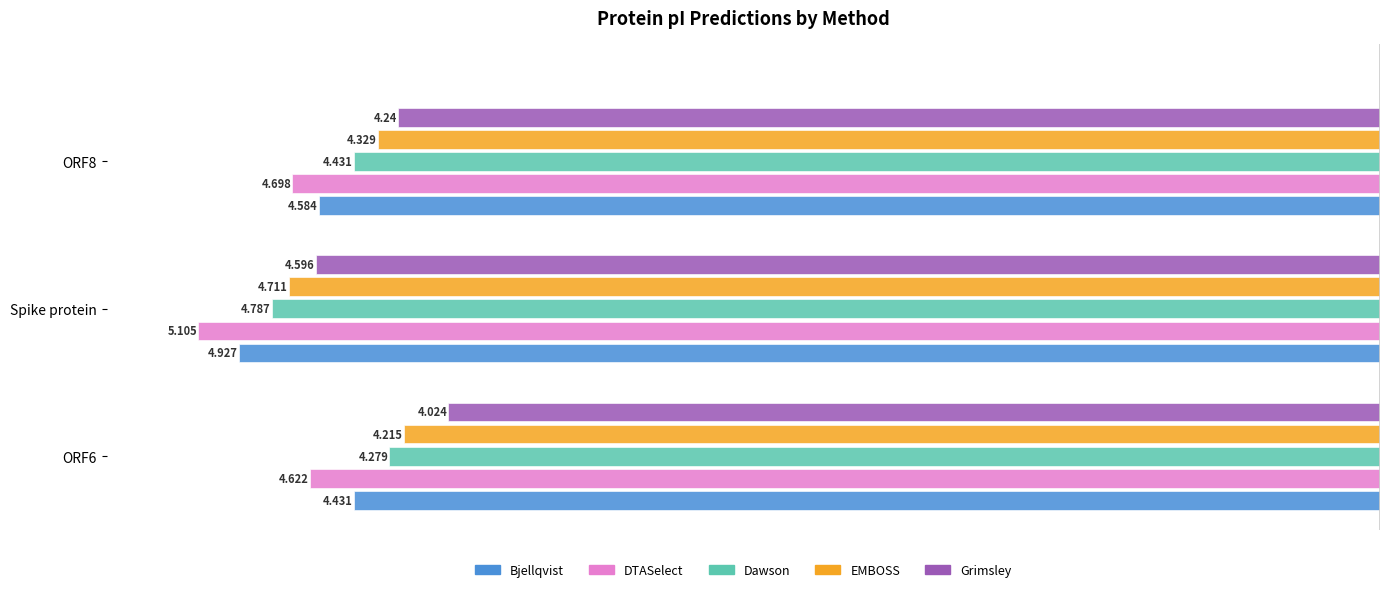

At which label is Dawson closest to 4?

ORF6